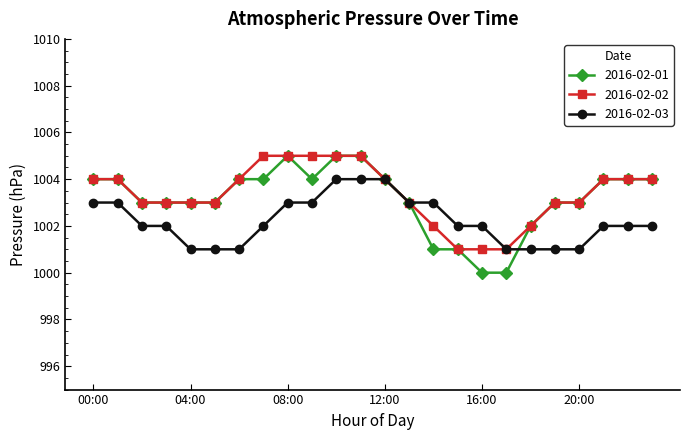

Which series has the largest range (max minus min)?

2016-02-01